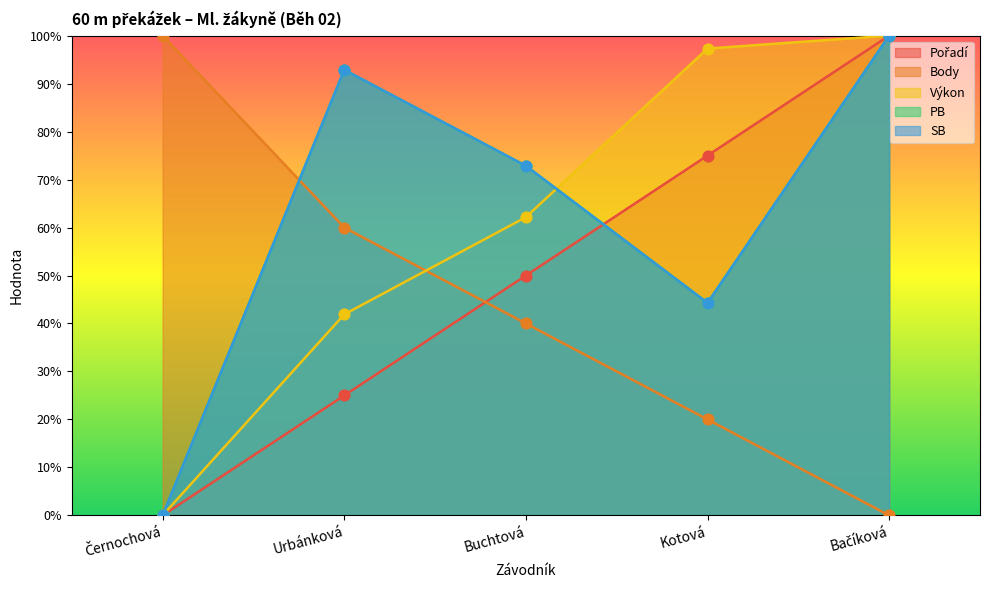

Which series reaches the minimum Y coordinate?

Pořadí